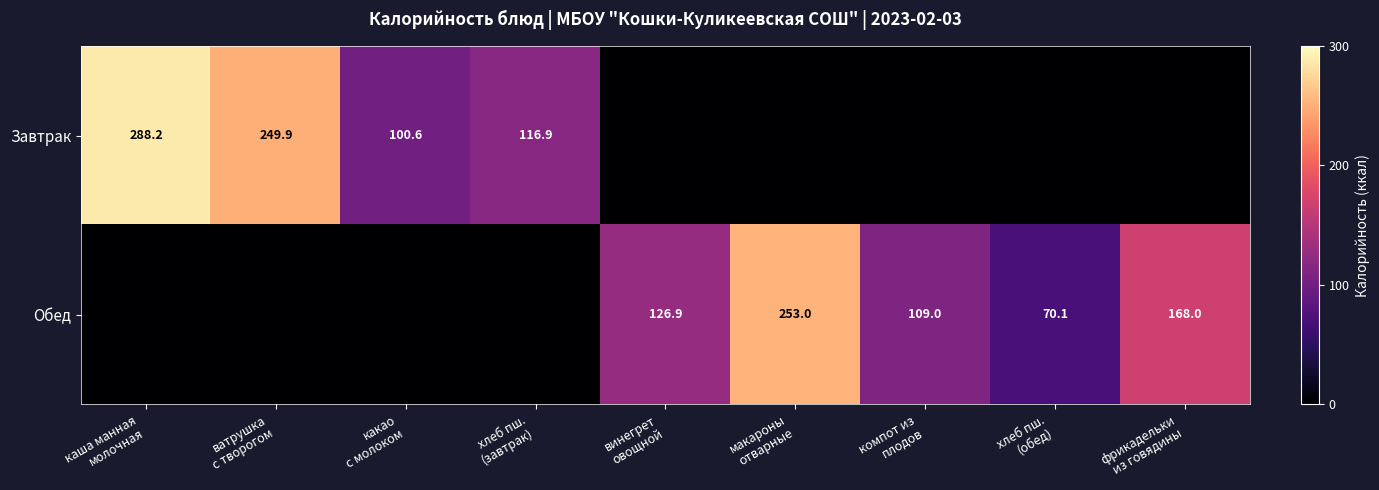

How many positive values does the Обед series have?

5